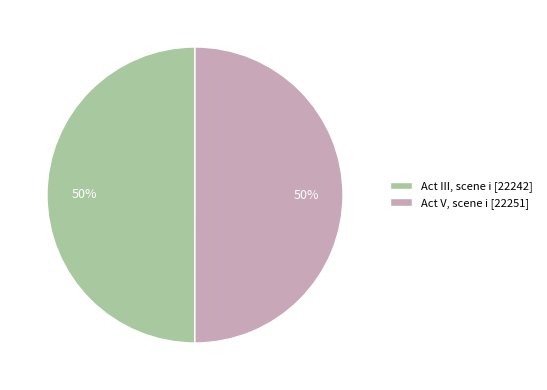

To the nearest percent, what is the average slice percentage?

50%